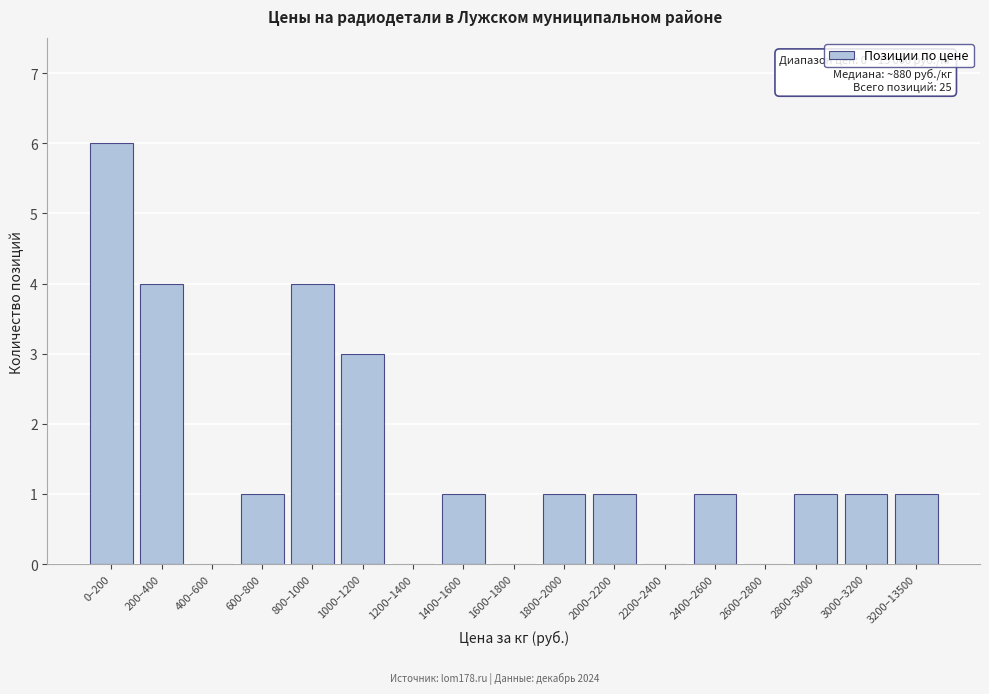

Reading right to left, list all the values displayed in this chart.

3200–13500=1	3000–3200=1	2800–3000=1	2600–2800=0	2400–2600=1	2200–2400=0	2000–2200=1	1800–2000=1	1600–1800=0	1400–1600=1	1200–1400=0	1000–1200=3	800–1000=4	600–800=1	400–600=0	200–400=4	0–200=6